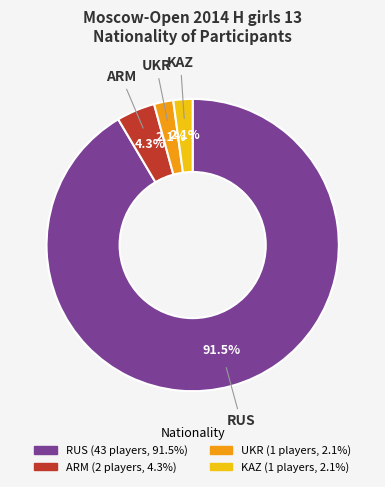

What is the largest slice in the pie chart?

RUS